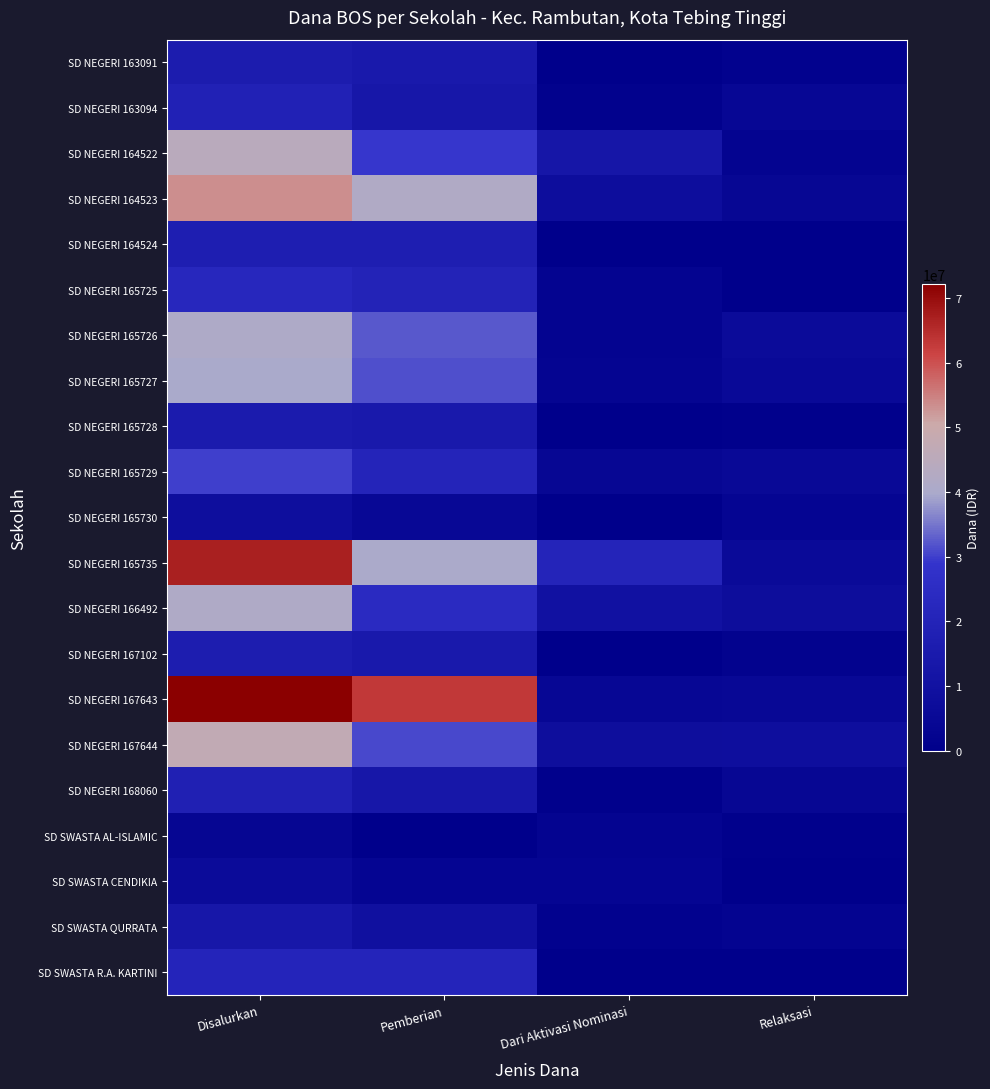

Reading right to left, extract all data points from this chart.

SD NEGERI 163091: Relaksasi=1575000	Dari Aktivasi Nominasi=0	Pemberian=14400000	Disalurkan=15975000
SD NEGERI 163094: Relaksasi=4275000	Dari Aktivasi Nominasi=1350000	Pemberian=13500000	Disalurkan=19125000
SD NEGERI 164522: Relaksasi=2700000	Dari Aktivasi Nominasi=12825000	Pemberian=29250000	Disalurkan=44775000
SD NEGERI 164523: Relaksasi=4050000	Dari Aktivasi Nominasi=7650000	Pemberian=41850000	Disalurkan=53550000
SD NEGERI 164524: Relaksasi=225000	Dari Aktivasi Nominasi=0	Pemberian=17100000	Disalurkan=17325000
SD NEGERI 165725: Relaksasi=0	Dari Aktivasi Nominasi=2700000	Pemberian=19800000	Disalurkan=22500000
SD NEGERI 165726: Relaksasi=6300000	Dari Aktivasi Nominasi=2700000	Pemberian=32175000	Disalurkan=41175000
SD NEGERI 165727: Relaksasi=5400000	Dari Aktivasi Nominasi=2925000	Pemberian=31500000	Disalurkan=39825000
SD NEGERI 165728: Relaksasi=900000	Dari Aktivasi Nominasi=0	Pemberian=14400000	Disalurkan=15300000
SD NEGERI 165729: Relaksasi=5175000	Dari Aktivasi Nominasi=4050000	Pemberian=20700000	Disalurkan=29925000
SD NEGERI 165730: Relaksasi=3375000	Dari Aktivasi Nominasi=0	Pemberian=4950000	Disalurkan=8325000
SD NEGERI 165735: Relaksasi=6075000	Dari Aktivasi Nominasi=20700000	Pemberian=40275000	Disalurkan=67050000
SD NEGERI 166492: Relaksasi=7425000	Dari Aktivasi Nominasi=9900000	Pemberian=24075000	Disalurkan=41400000
SD NEGERI 167102: Relaksasi=1800000	Dari Aktivasi Nominasi=0	Pemberian=14625000	Disalurkan=16425000
SD NEGERI 167643: Relaksasi=4725000	Dari Aktivasi Nominasi=4500000	Pemberian=63000000	Disalurkan=72225000
SD NEGERI 167644: Relaksasi=8325000	Dari Aktivasi Nominasi=8100000	Pemberian=30825000	Disalurkan=47250000
SD NEGERI 168060: Relaksasi=4050000	Dari Aktivasi Nominasi=900000	Pemberian=13275000	Disalurkan=18225000
SD SWASTA AL-ISLAMIC: Relaksasi=900000	Dari Aktivasi Nominasi=2700000	Pemberian=0	Disalurkan=3600000
SD SWASTA CENDIKIA: Relaksasi=0	Dari Aktivasi Nominasi=3150000	Pemberian=3150000	Disalurkan=6300000
SD SWASTA QURRATA: Relaksasi=2700000	Dari Aktivasi Nominasi=1575000	Pemberian=9225000	Disalurkan=13500000
SD SWASTA R.A. KARTINI: Relaksasi=0	Dari Aktivasi Nominasi=0	Pemberian=21150000	Disalurkan=21150000